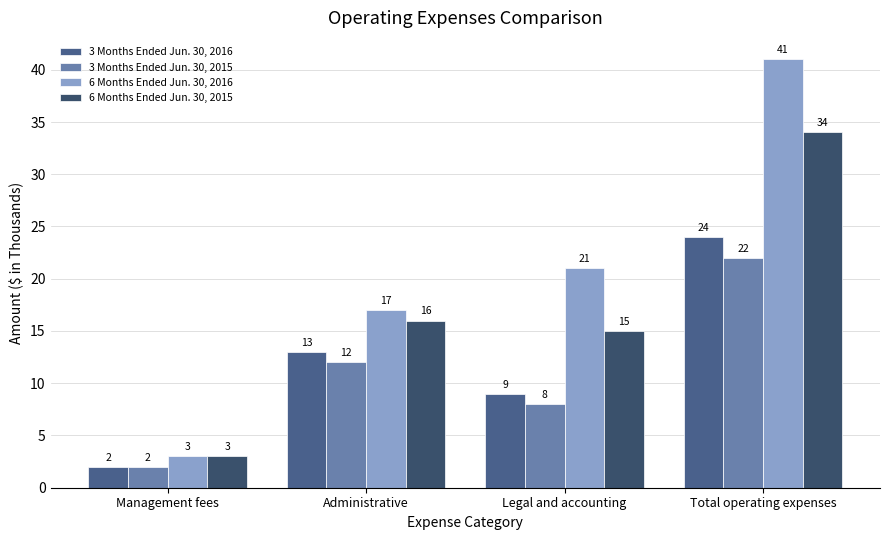

How many categories are shown in the chart?

4